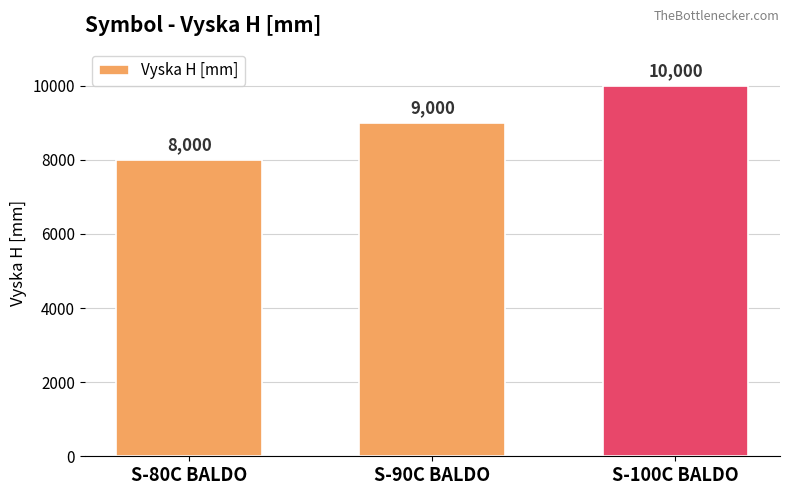

Rank the categories by value from lowest to highest.

S-80C BALDO, S-90C BALDO, S-100C BALDO